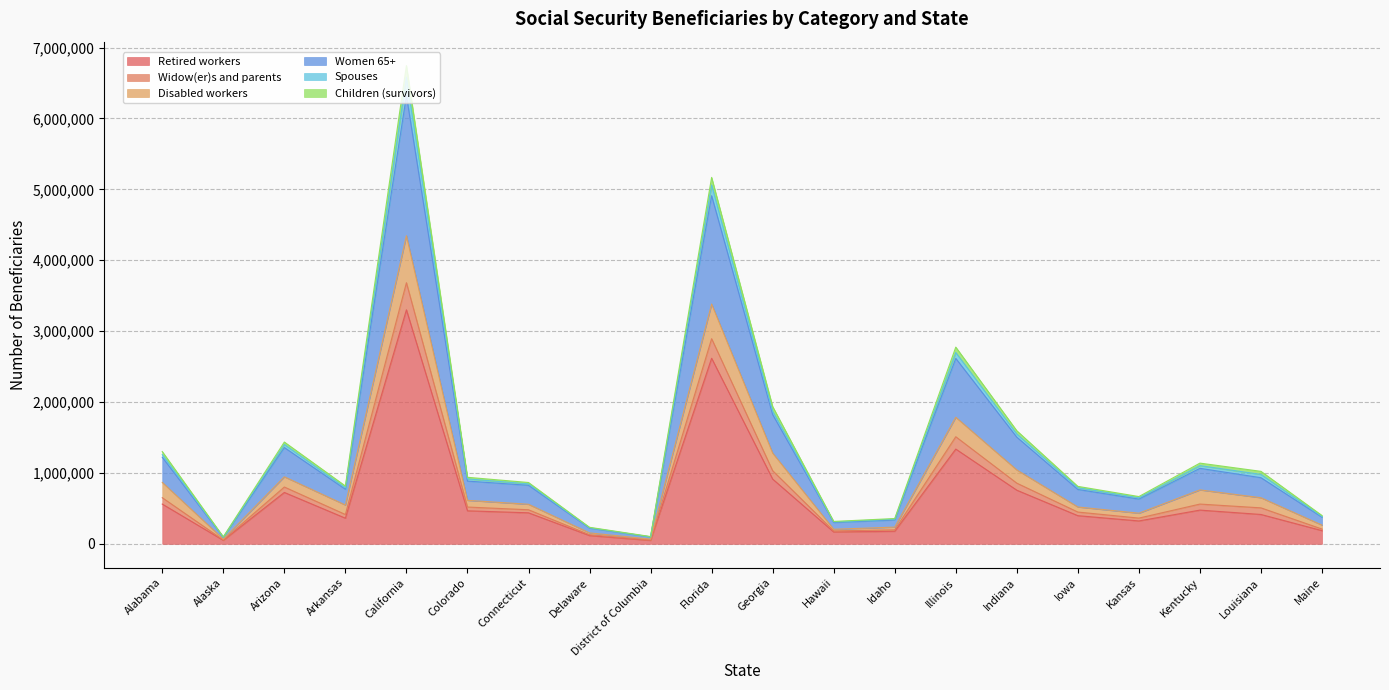

True or false: Women 65+ and Spouses cross at least once.

False